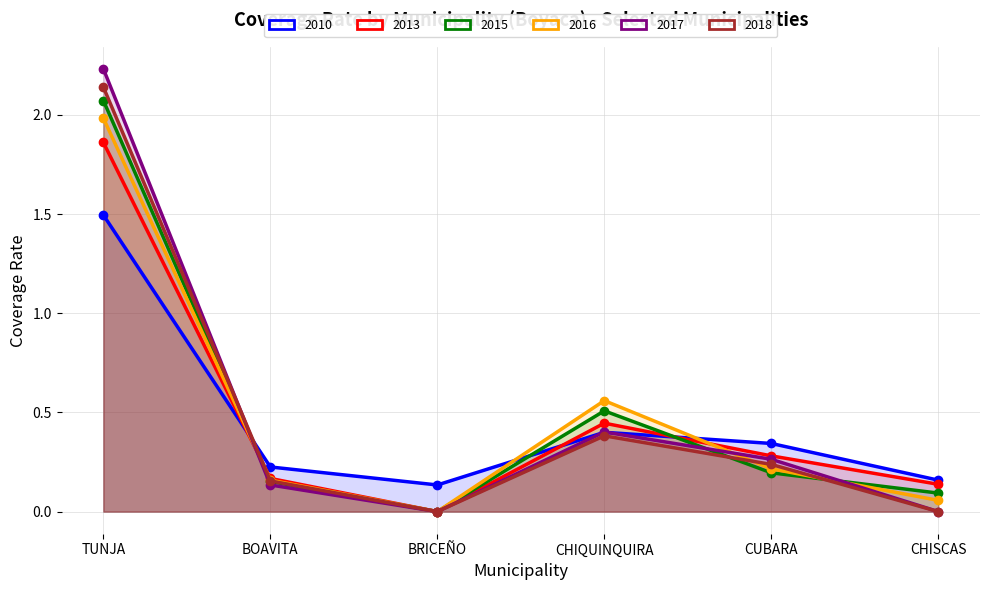

List the labels in order of 2010 value, smallest first.

BRICEÑO, CHISCAS, BOAVITA, CUBARA, CHIQUINQUIRA, TUNJA